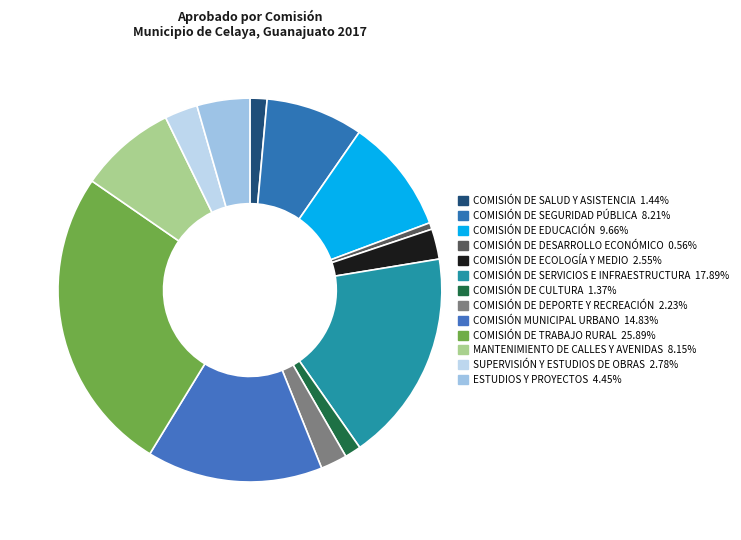

Which has a higher value, COMISIÓN DE EDUCACIÓN or COMISIÓN DE CULTURA?

COMISIÓN DE EDUCACIÓN